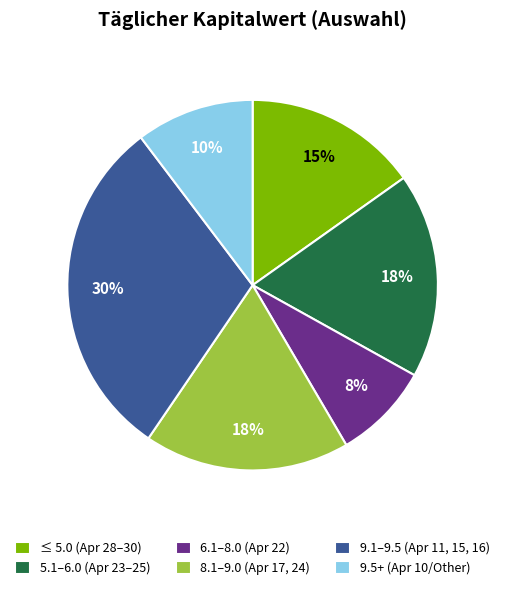

Is there any slice that represents more than half of the pie?

No